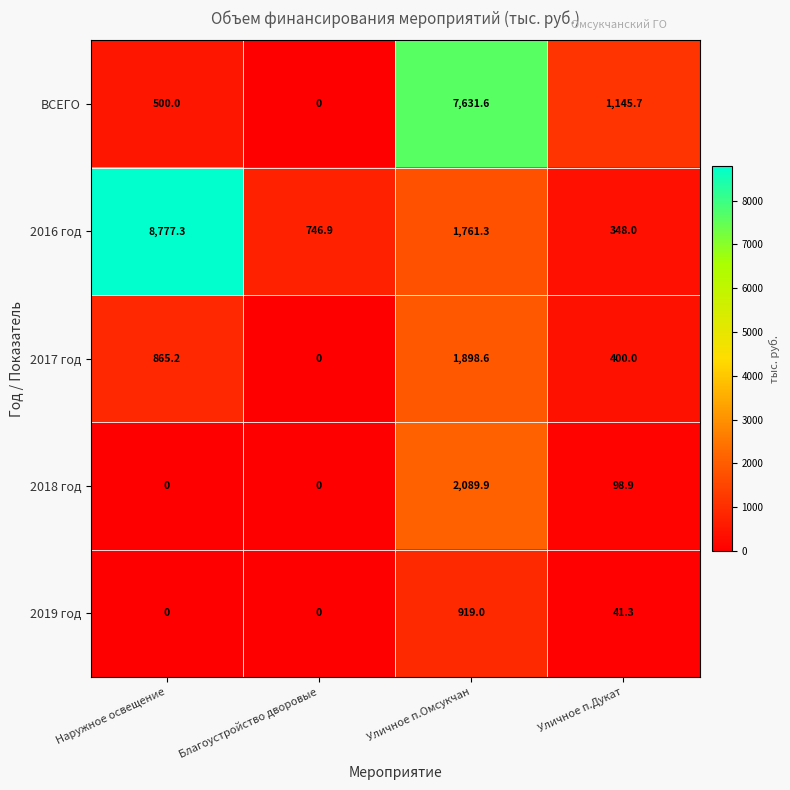

How many data points does each series have?

4